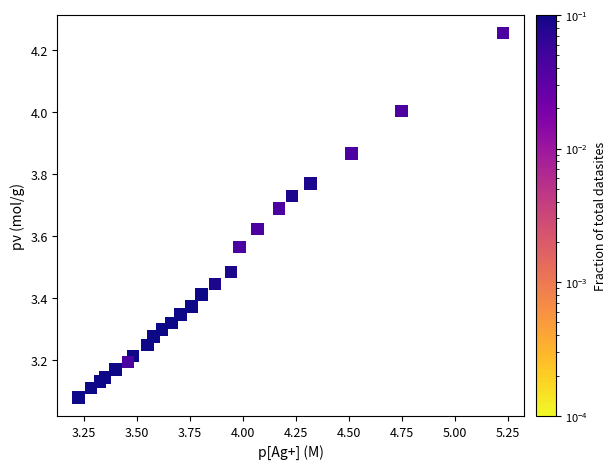

What is the range of Y values (max minus min)?

1.2